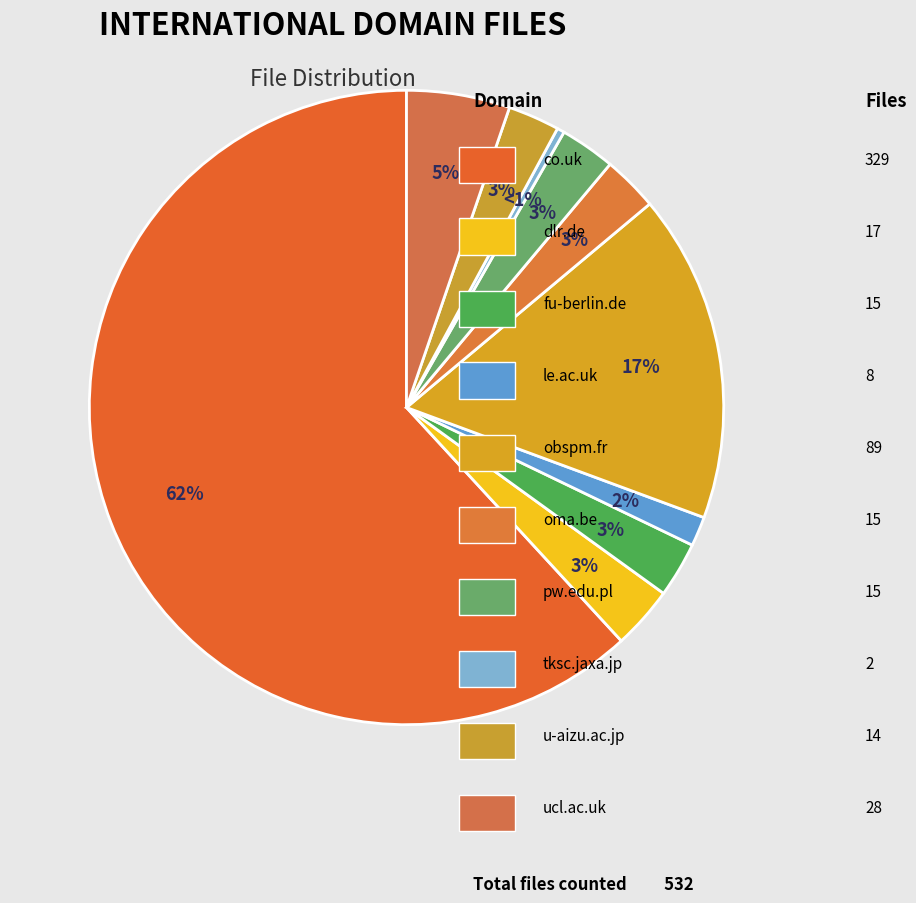

What is the smallest slice in the pie chart?

tksc.jaxa.jp